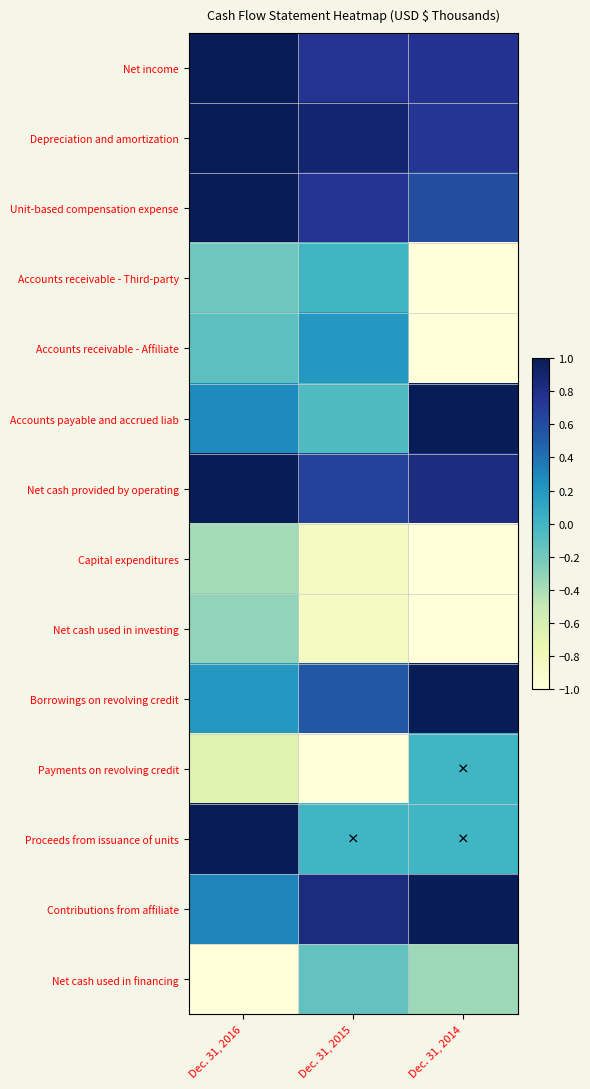

What is the total value across all series at Dec. 31, 2014?

1.6